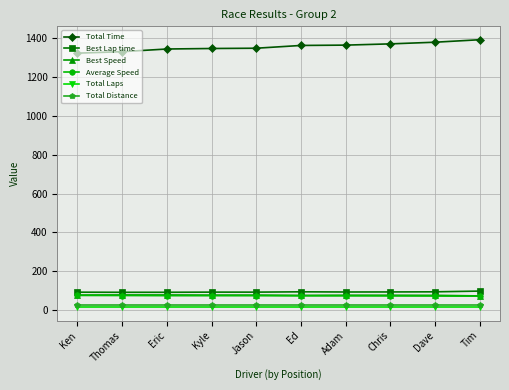

What is the sum of all Average Speed values?

735.1